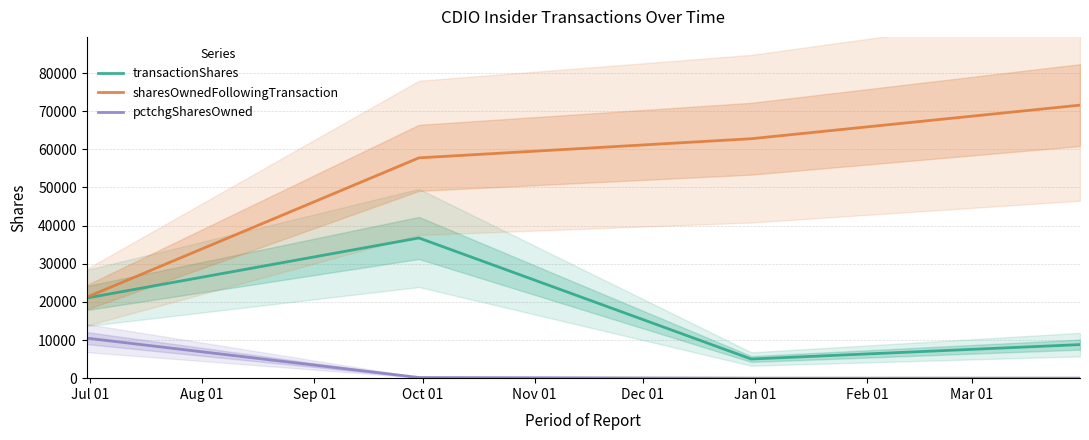

True or false: pctchgSharesOwned and transactionShares intersect in this chart.

False